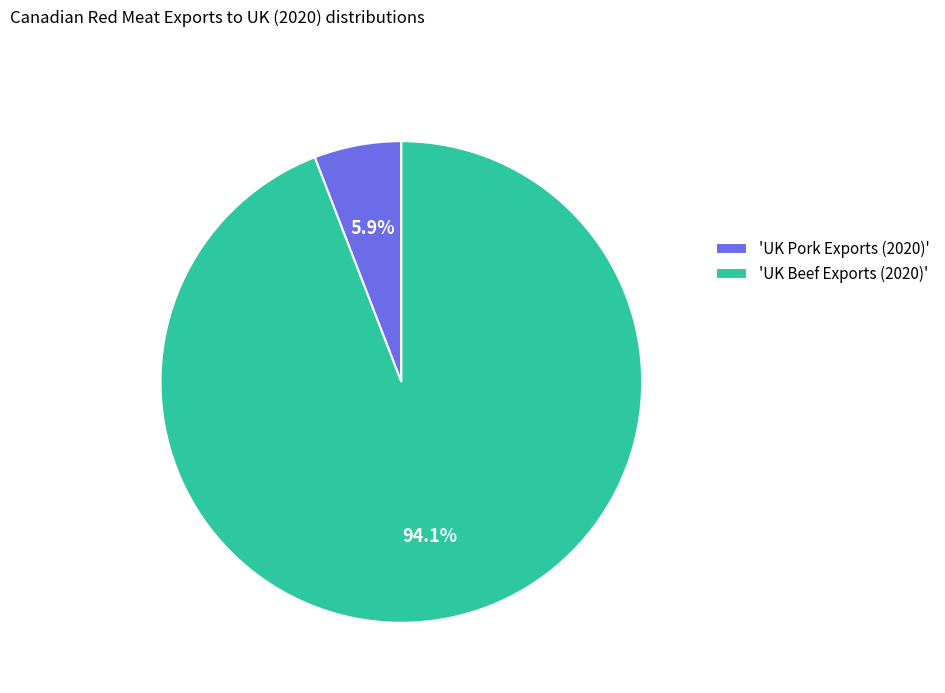

Is there any slice that represents more than half of the pie?

Yes